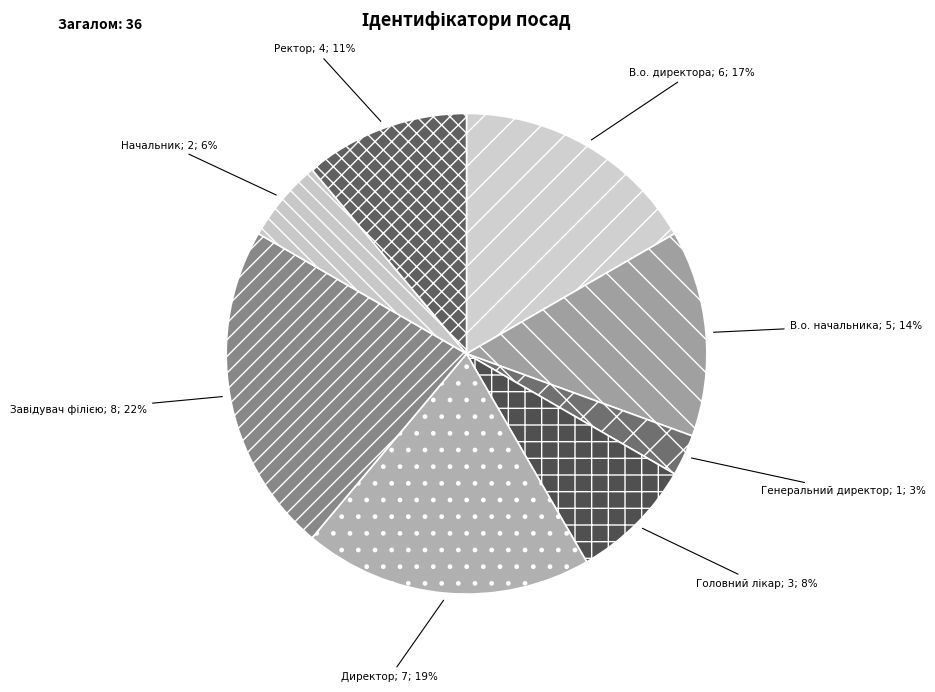

Rank the categories by value from lowest to highest.

Генеральний директор, Начальник, Головний лікар, Ректор, В.о. начальника, В.о. директора, Директор, Завідувач філією